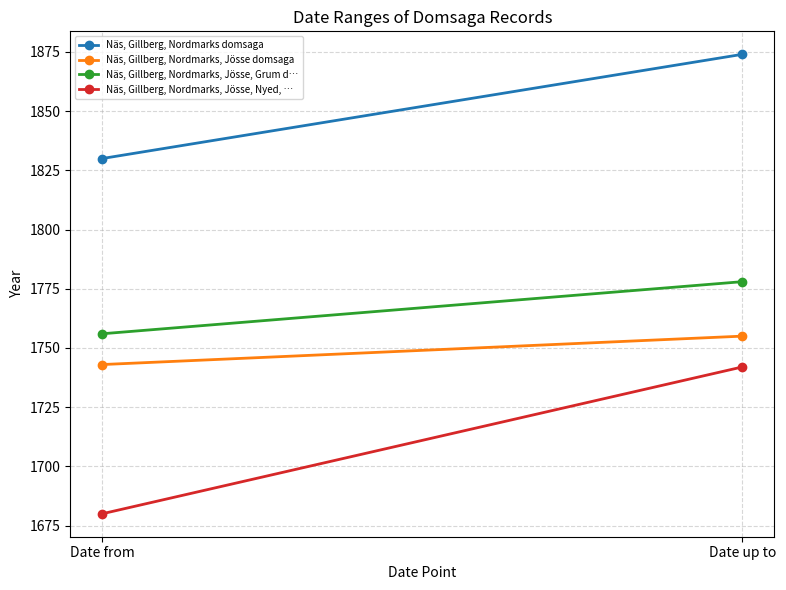

True or false: Näs, Gillberg, Nordmarks, Jösse, Nyed, … has a value of 2588 at Date from.

False